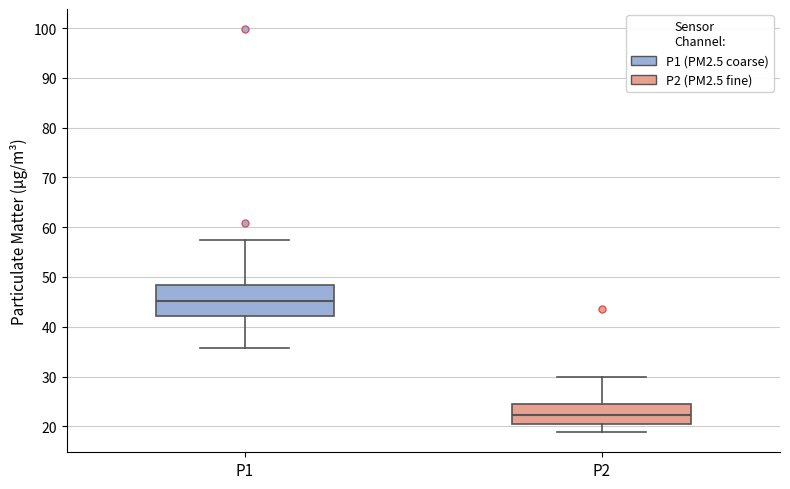

Reading left to right, read every box against the y-axis: the position of its median line, the range the box covers, and the ends of its whiskers. The values are not printed on the chart, so give them approximately, as read against the axis.

P1: median 45, box 42 to 48, whiskers 36 to 57
P2: median 22, box 20 to 25, whiskers 19 to 30